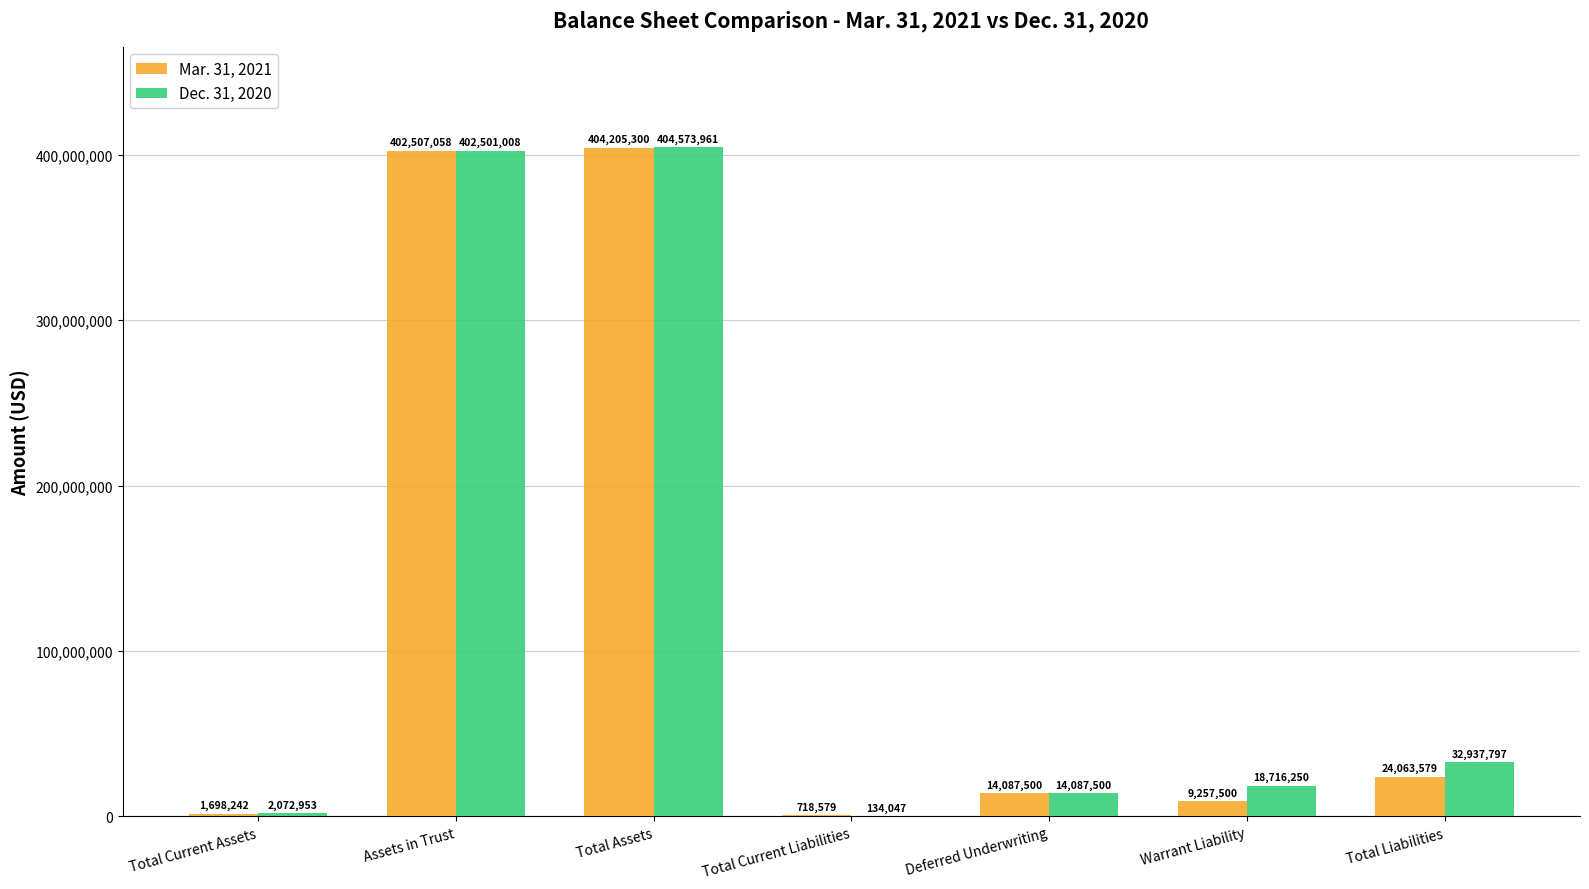

Reading right to left, extract all data points from this chart.

Mar. 31, 2021: Total Liabilities=24063579	Warrant Liability=9257500	Deferred Underwriting=14087500	Total Current Liabilities=718579	Total Assets=404205300	Assets in Trust=402507058	Total Current Assets=1698242
Dec. 31, 2020: Total Liabilities=32937797	Warrant Liability=18716250	Deferred Underwriting=14087500	Total Current Liabilities=134047	Total Assets=404573961	Assets in Trust=402501008	Total Current Assets=2072953